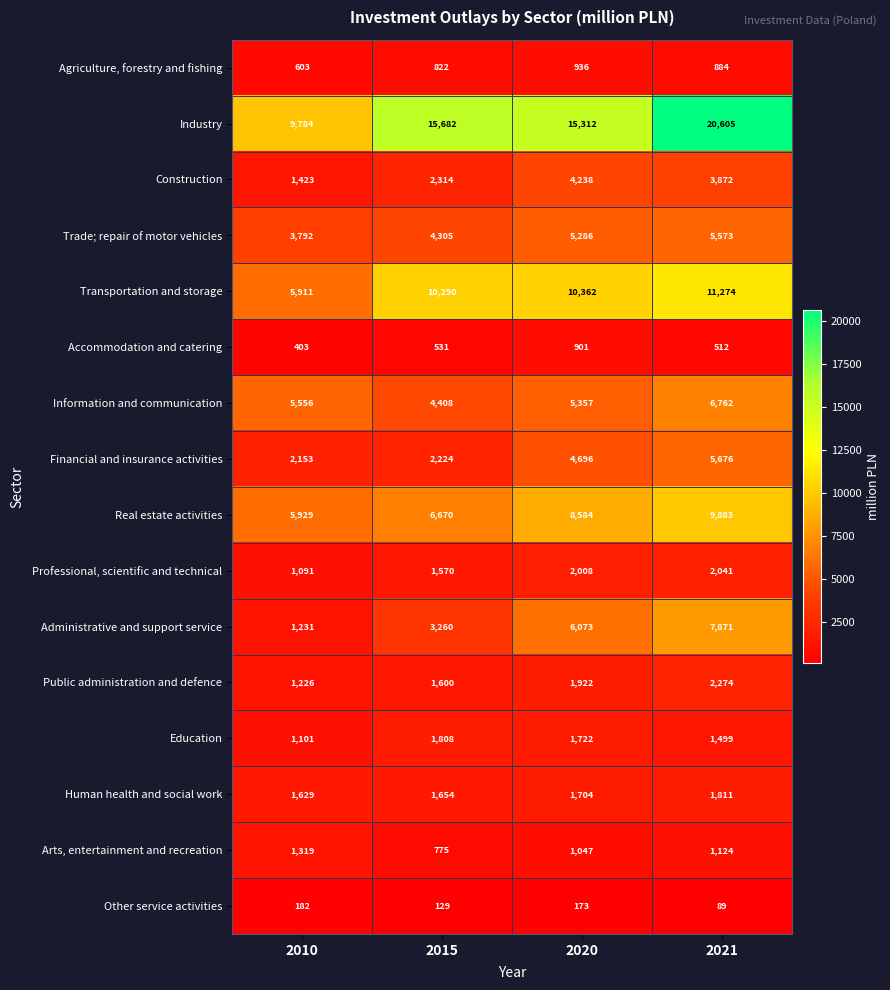

What is the greatest value displayed?

20605